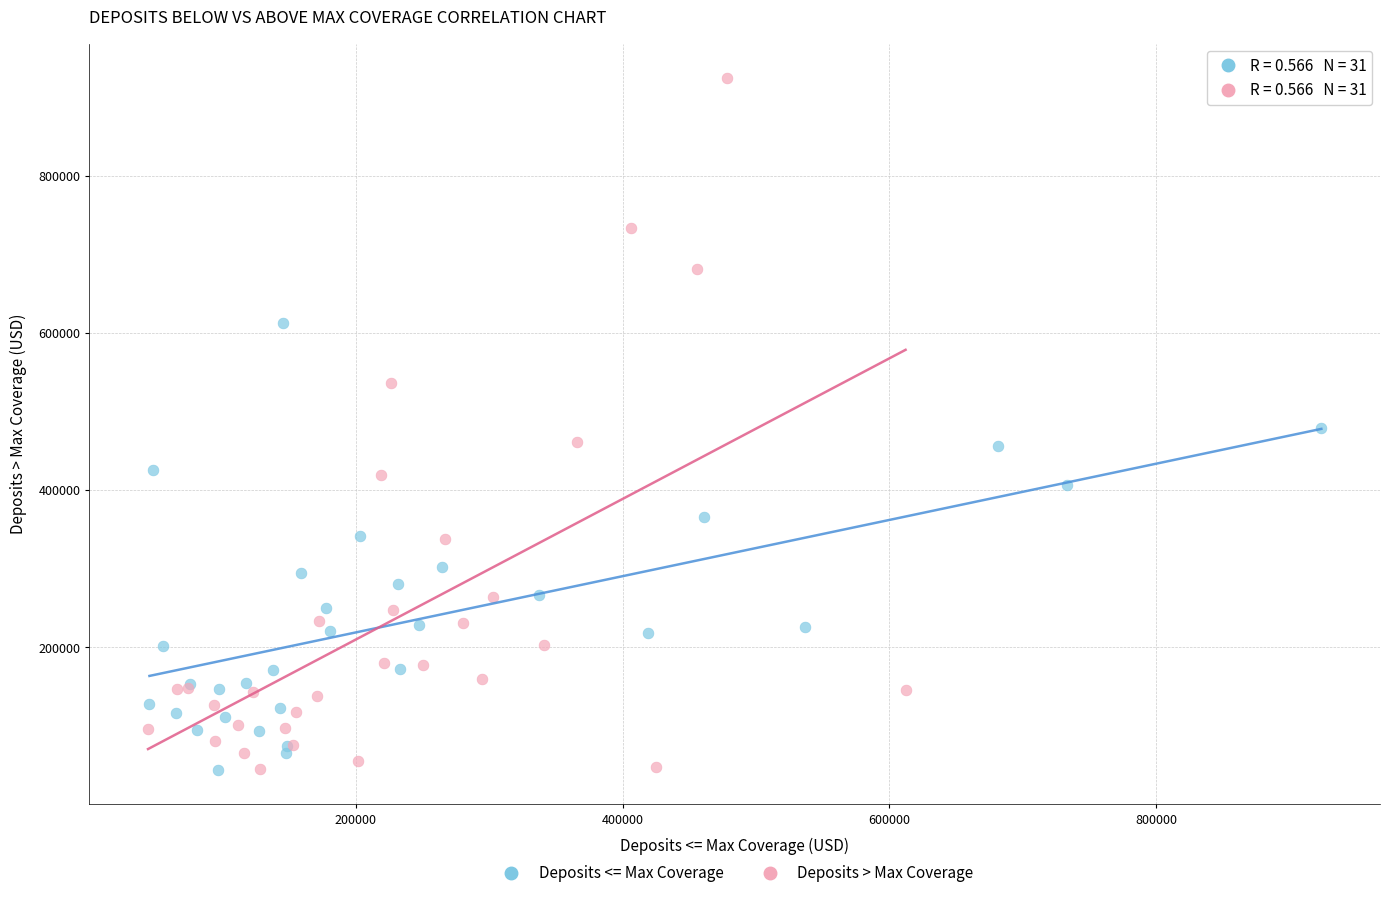

Which series reaches the maximum Y coordinate?

Deposits > Max Coverage